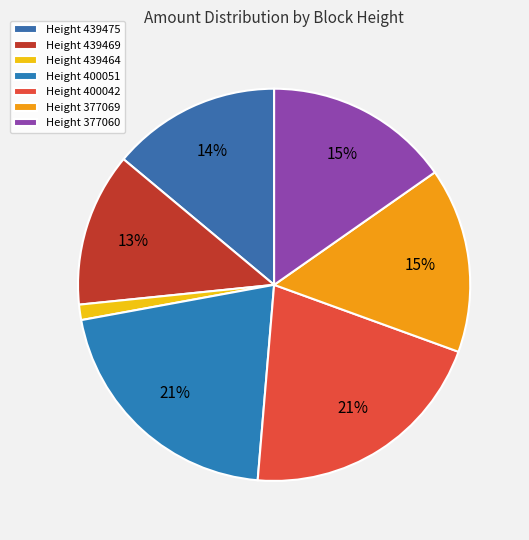

Count the number of slices in the pie.

7